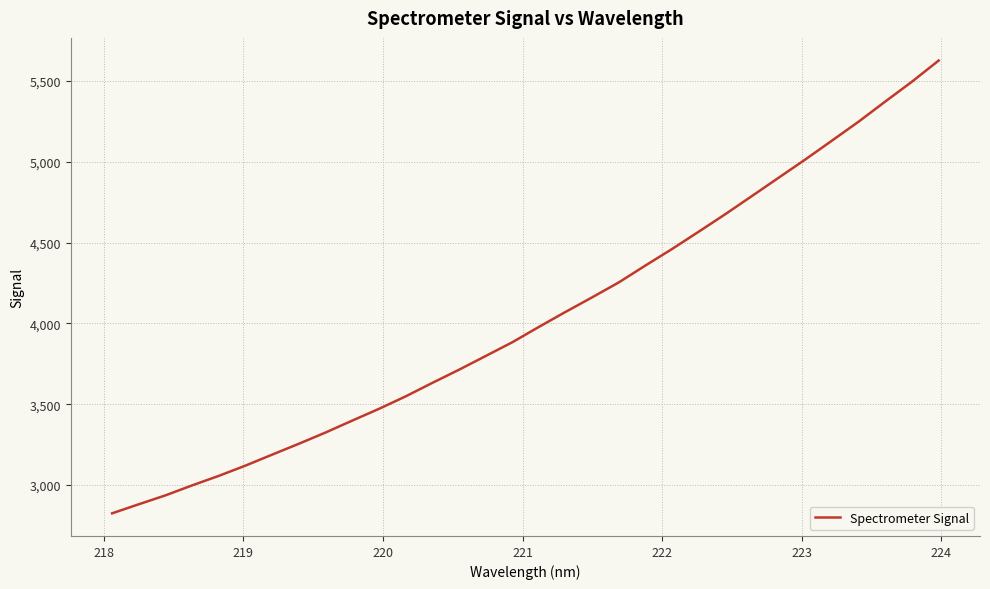

What is the greatest value displayed?

5626.0